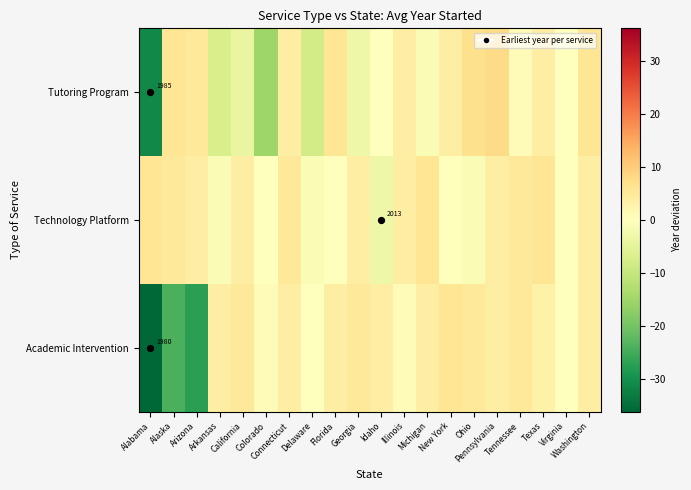

At Idaho, list the series in order from smallest to largest.

Technology Platform, Tutoring Program, Academic Intervention